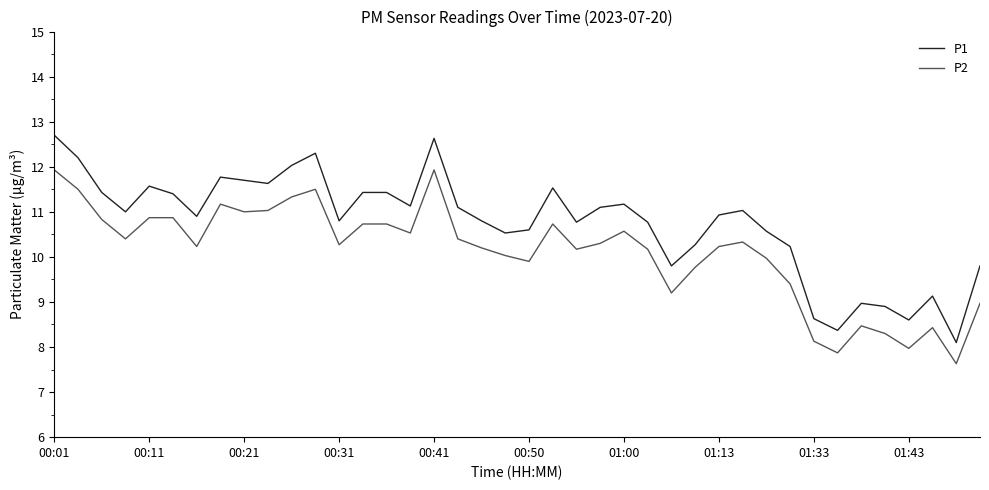

Which series has the largest range (max minus min)?

P1